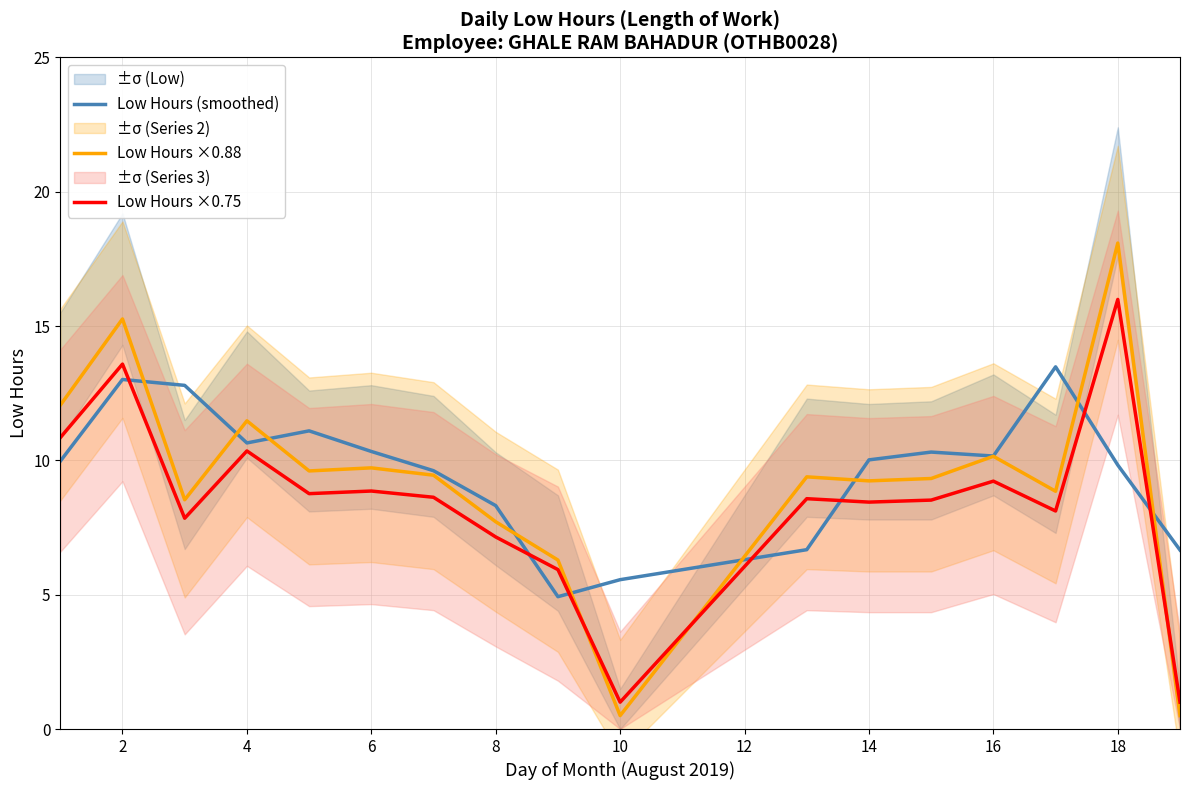

True or false: Low Hours ×0.75 has a value of 28.4 at 18.

False